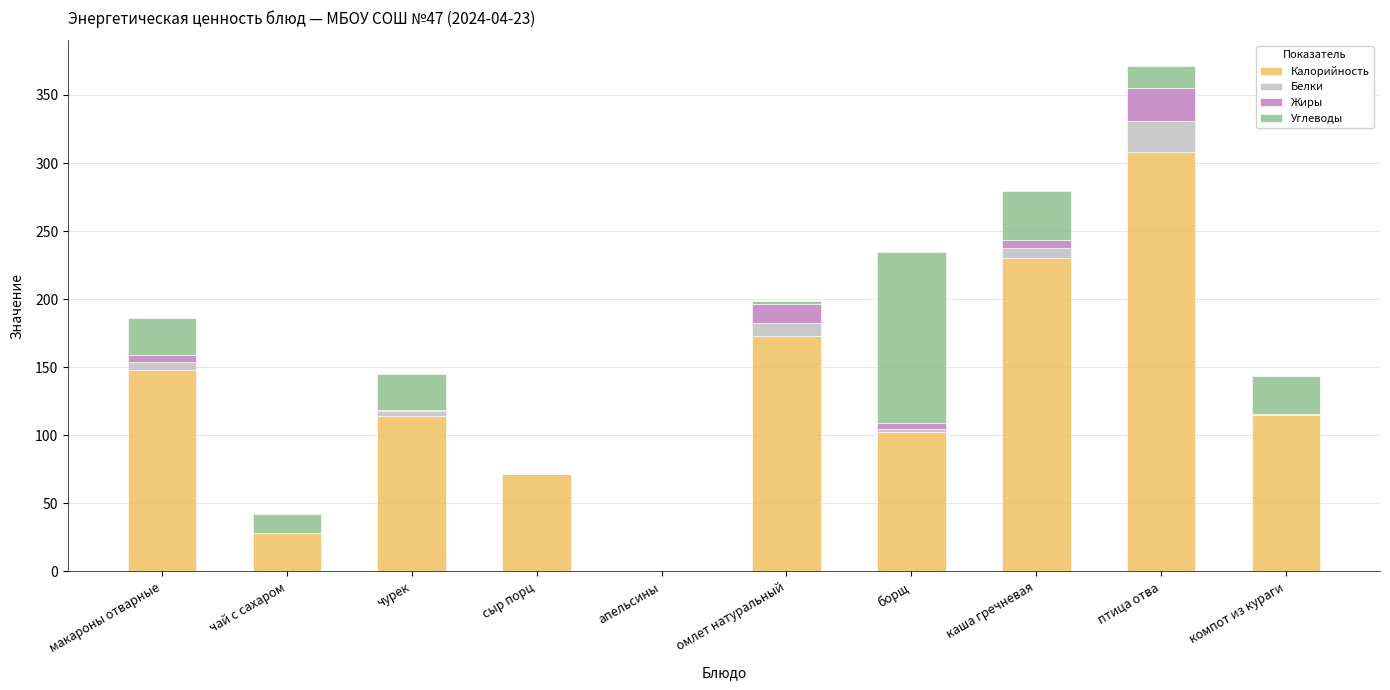

The Калорийность series shows 183.8 at борщ. True or false?

False